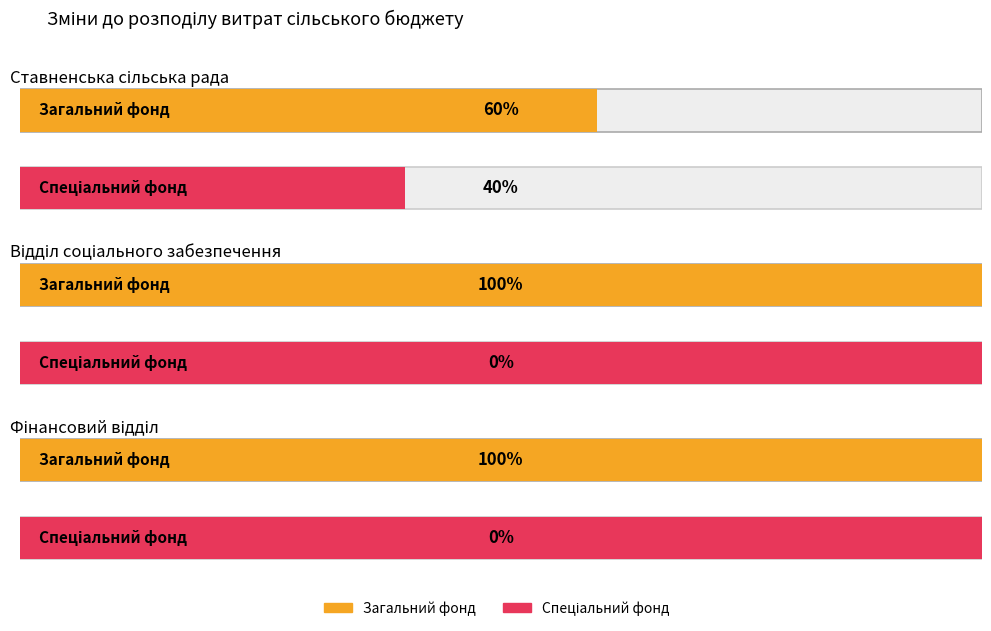

Which series has the widest spread of values?

Загальний фонд